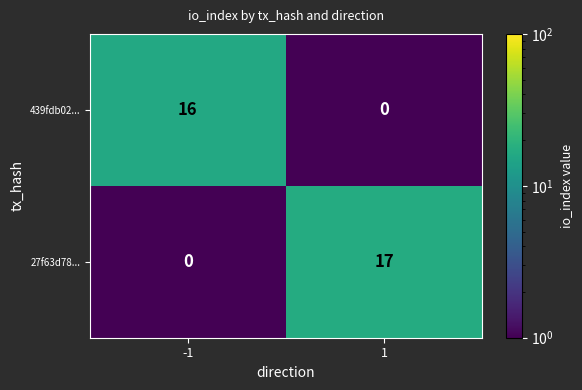

List the series in order of their peak value, lowest first.

439fdb02..., 27f63d78...